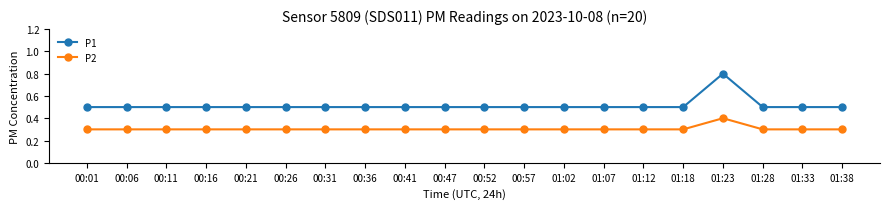

The value of P2 at 00:26 is 0.2. True or false?

False